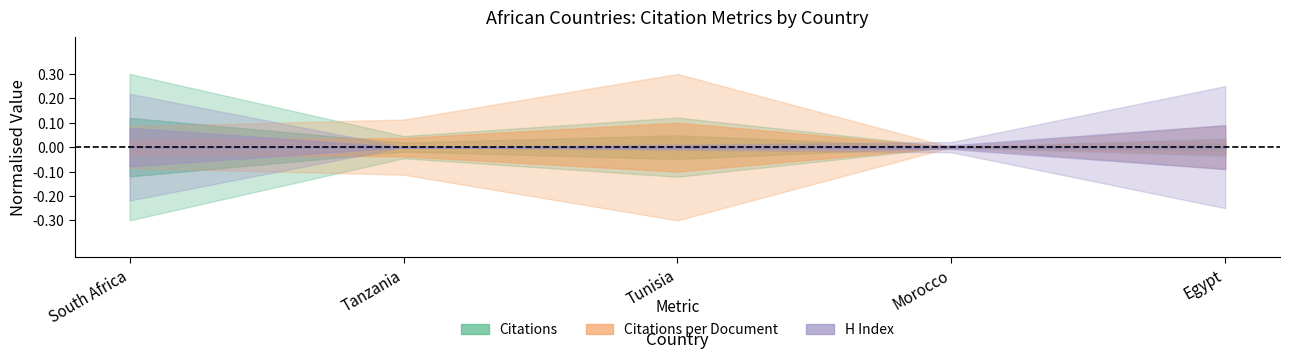

The value of Self-citations at Egypt is 4.5. True or false?

False